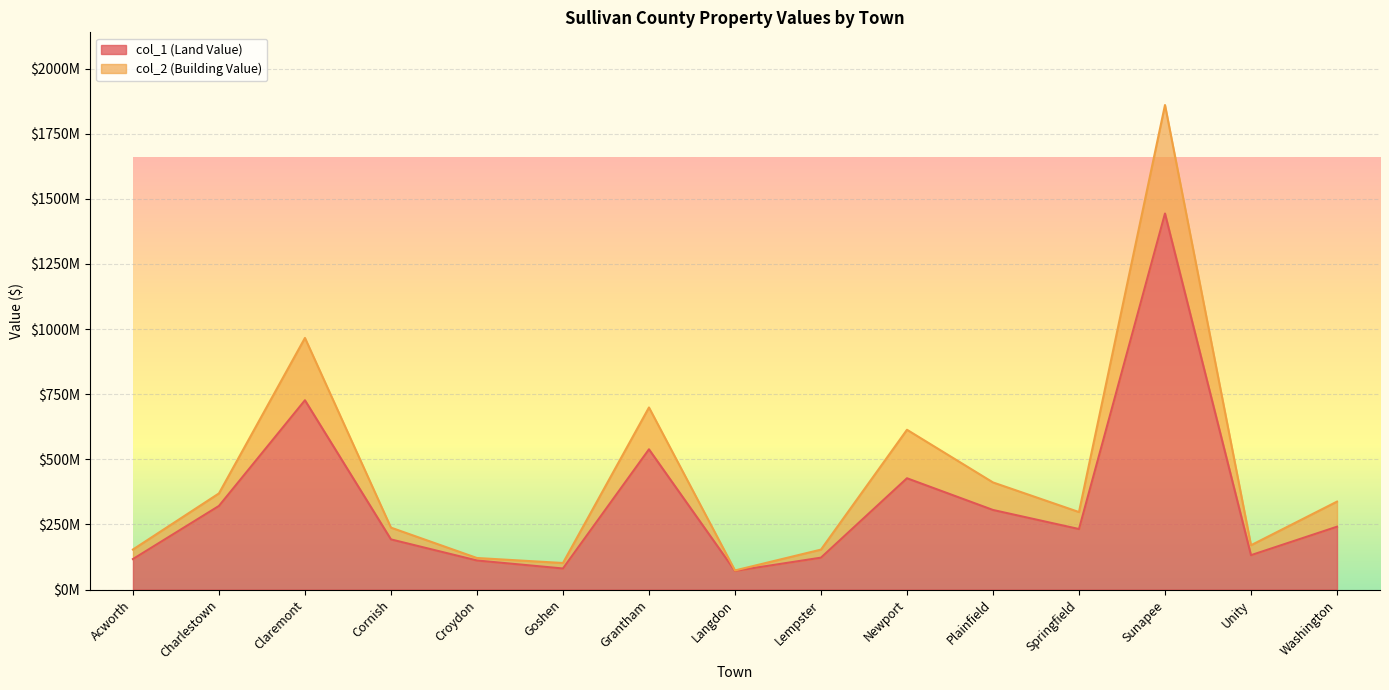

Read the col_2 (Building Value) value at Charlestown, to the nearest 100.

369134900